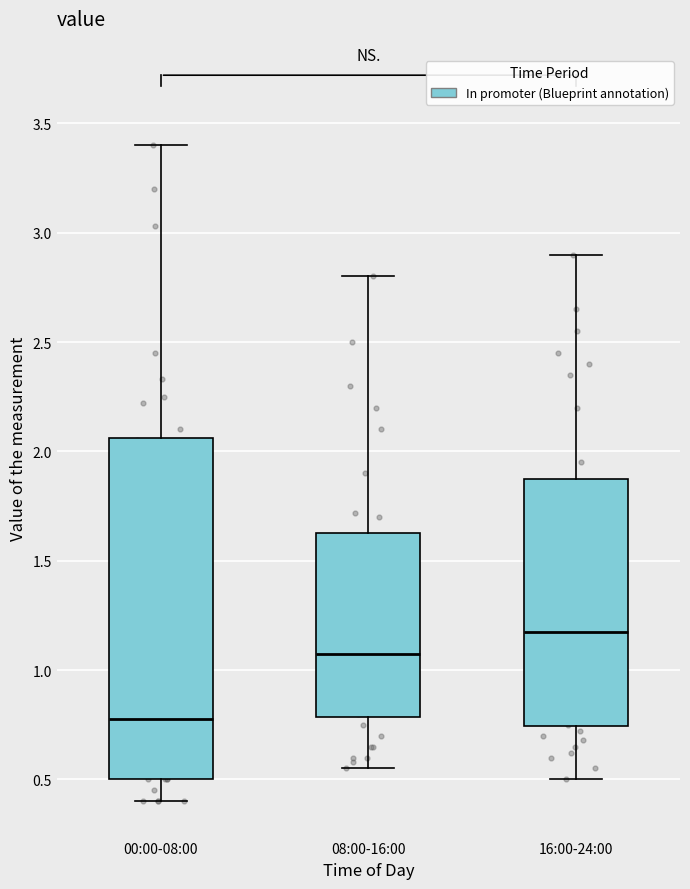

Where is the lower edge of the box for 16:00-24:00 on the y-axis? The values are not printed on the chart, so give them approximately, as read against the axis.

0.75